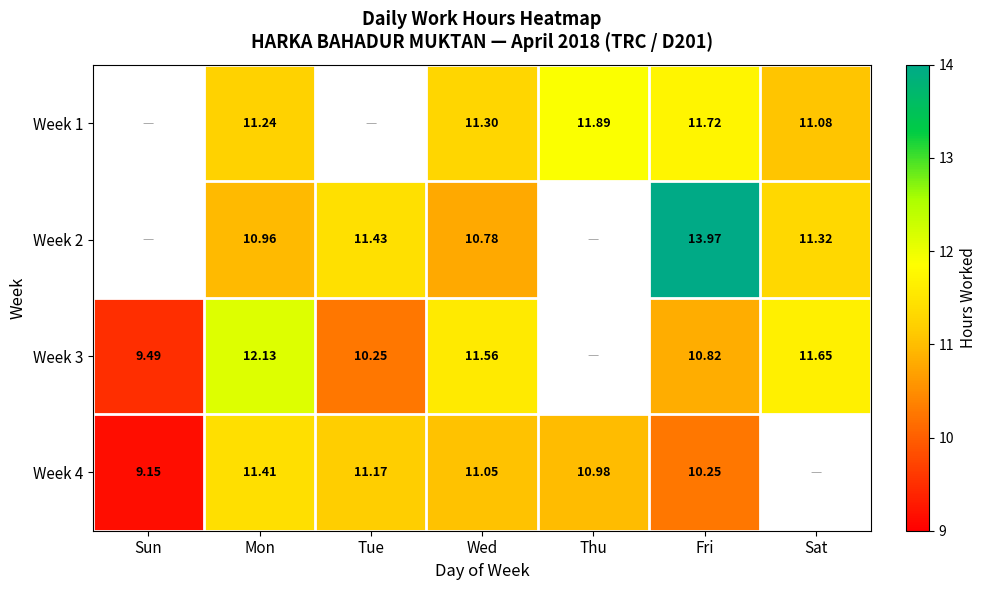

Which category has the lowest value across all series?

Sun